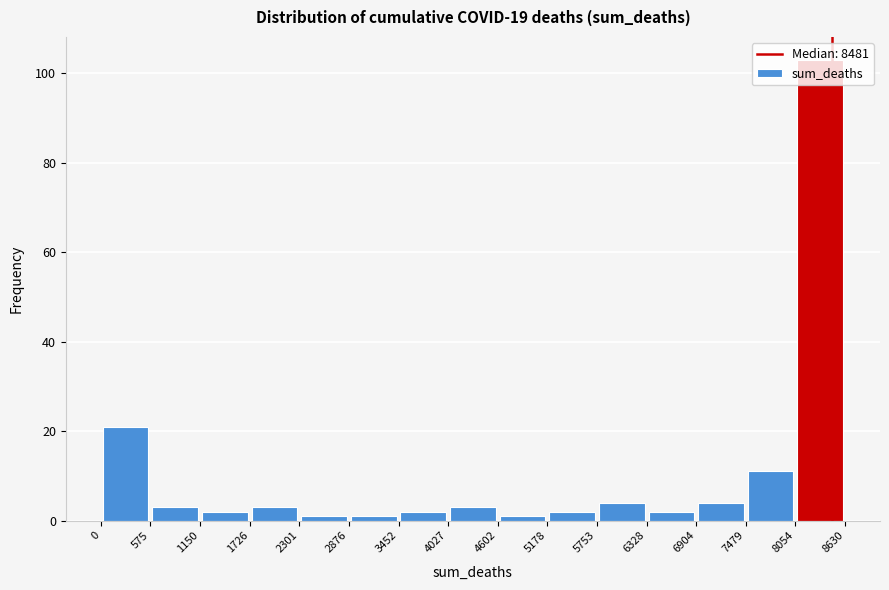

Reading left to right, transcribe this chart: for each bar, give the range it covers on the x-axis and its height. The values are not printed on the chart, so give them approximately, as read against the axis.

0 to 575: 22
575 to 1150: 4
1150 to 1726: 2
1726 to 2301: 4
2301 to 2876: under 2
2876 to 3452: under 2
3452 to 4027: 2
4027 to 4602: 4
4602 to 5178: under 2
5178 to 5753: 2
5753 to 6328: 4
6328 to 6904: 2
6904 to 7479: 4
7479 to 8054: 12
8054 to 8630: 104